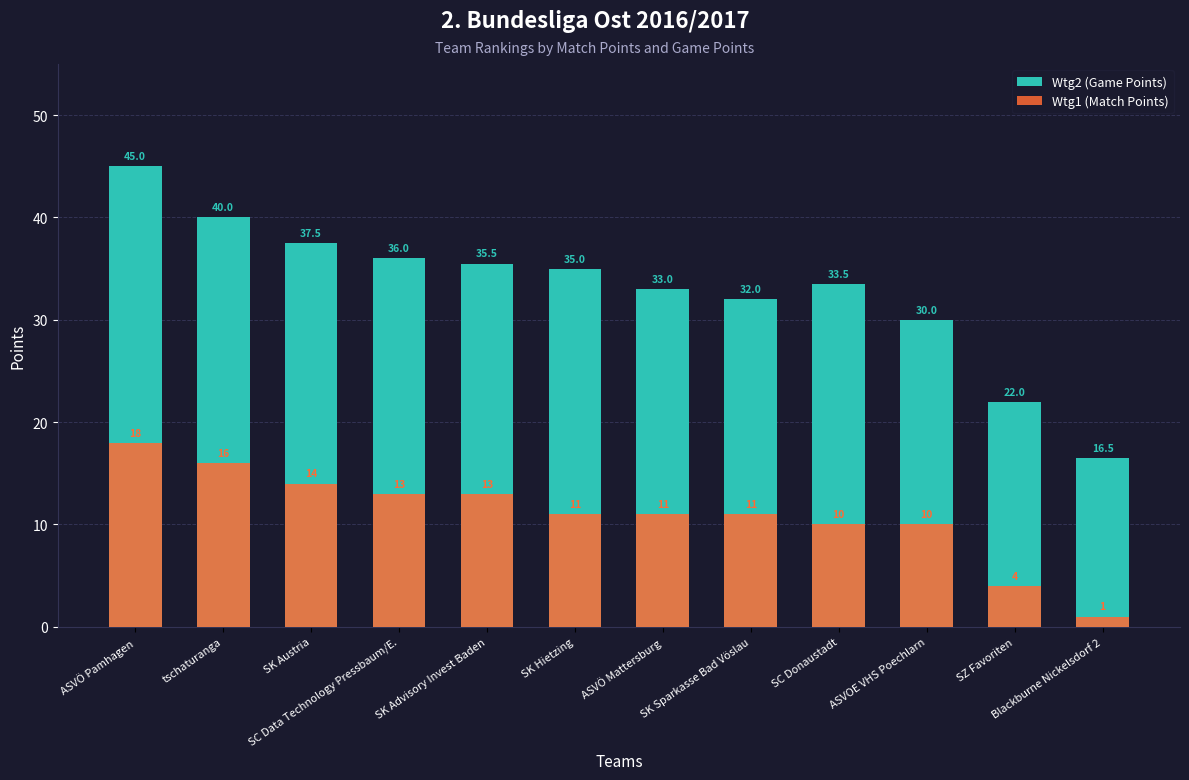

What is the label of the 7th bar from the left?

ASVÖ Mattersburg